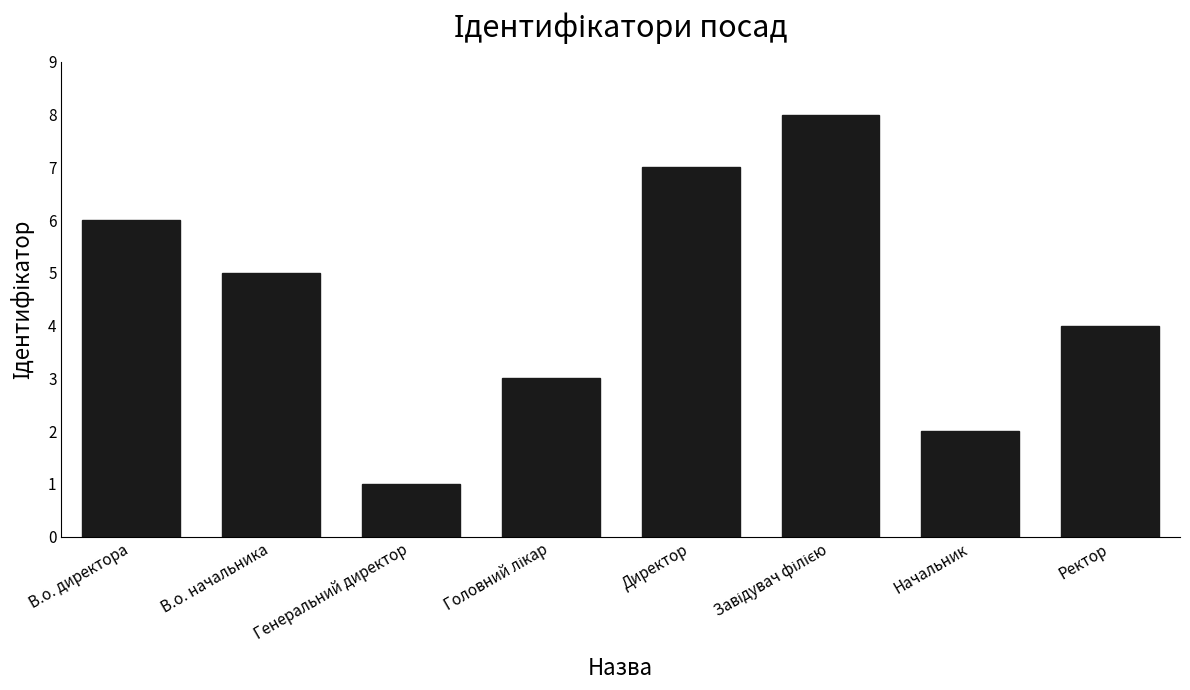

Where is the data nearest to the value 4?

Ректор